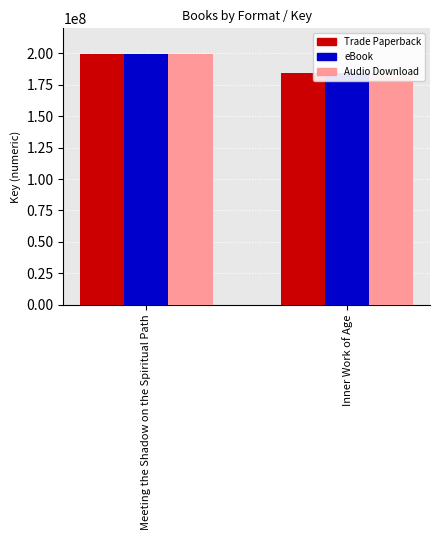

At which label does eBook reach its peak?

Meeting the Shadow on the Spiritual Path